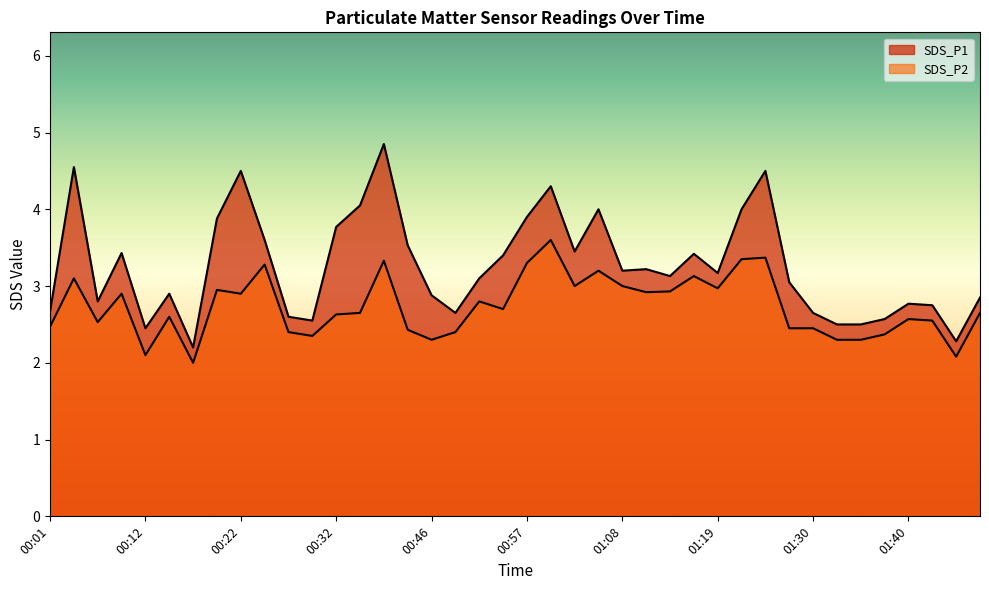

At which category does the chart reach its minimum across all series?

00:17